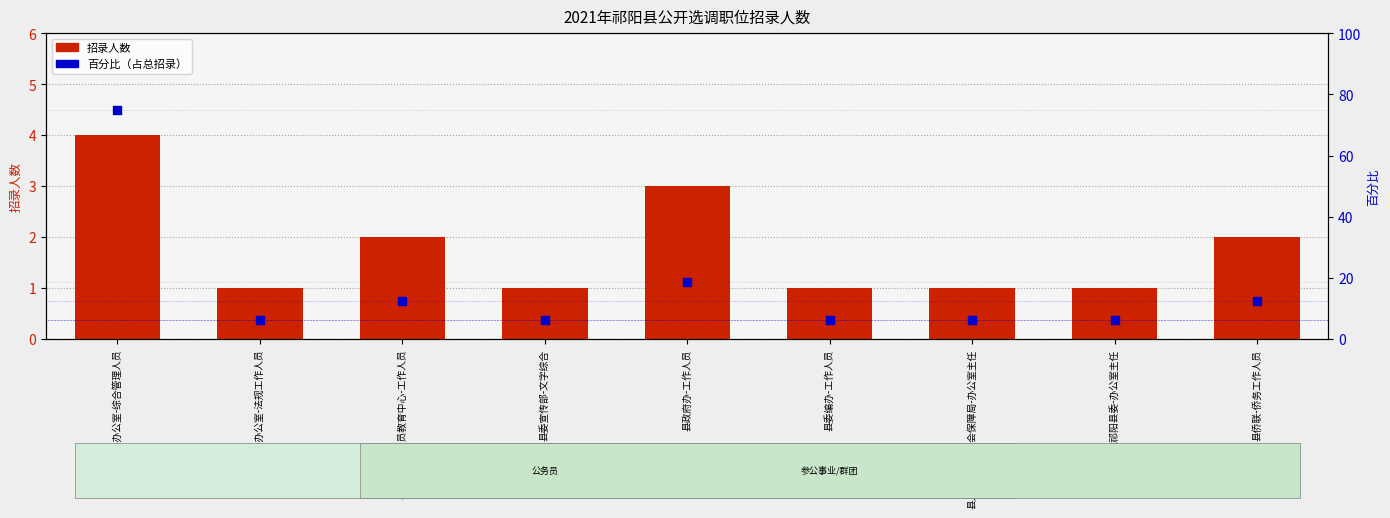

Which series reaches the maximum Y coordinate?

百分比（占总招录）